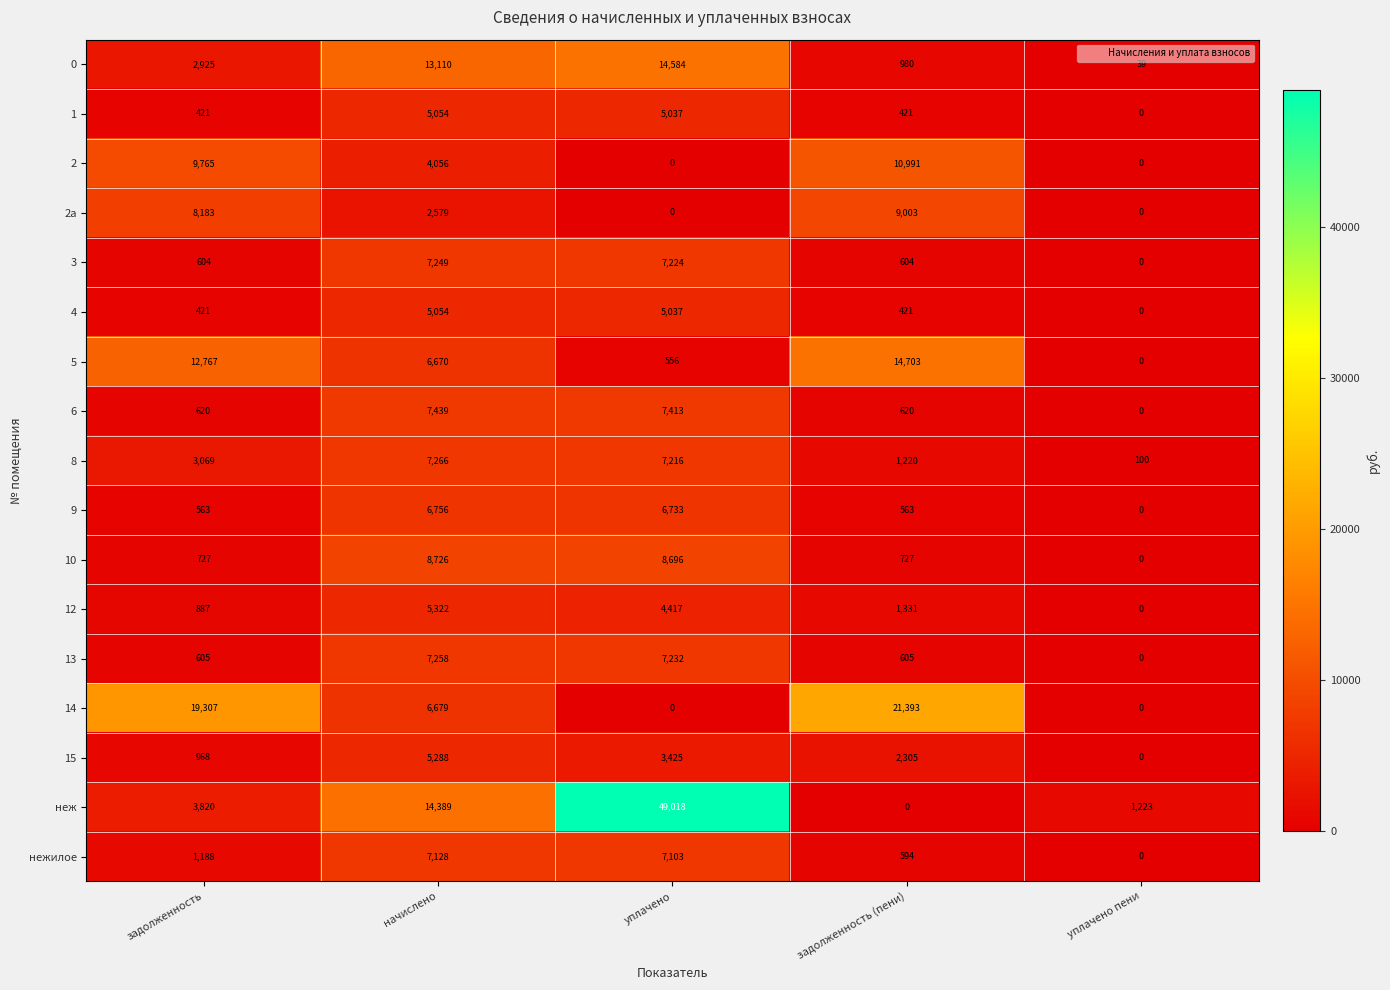

True or false: 5 has a value of 21160 at задолженность.

False